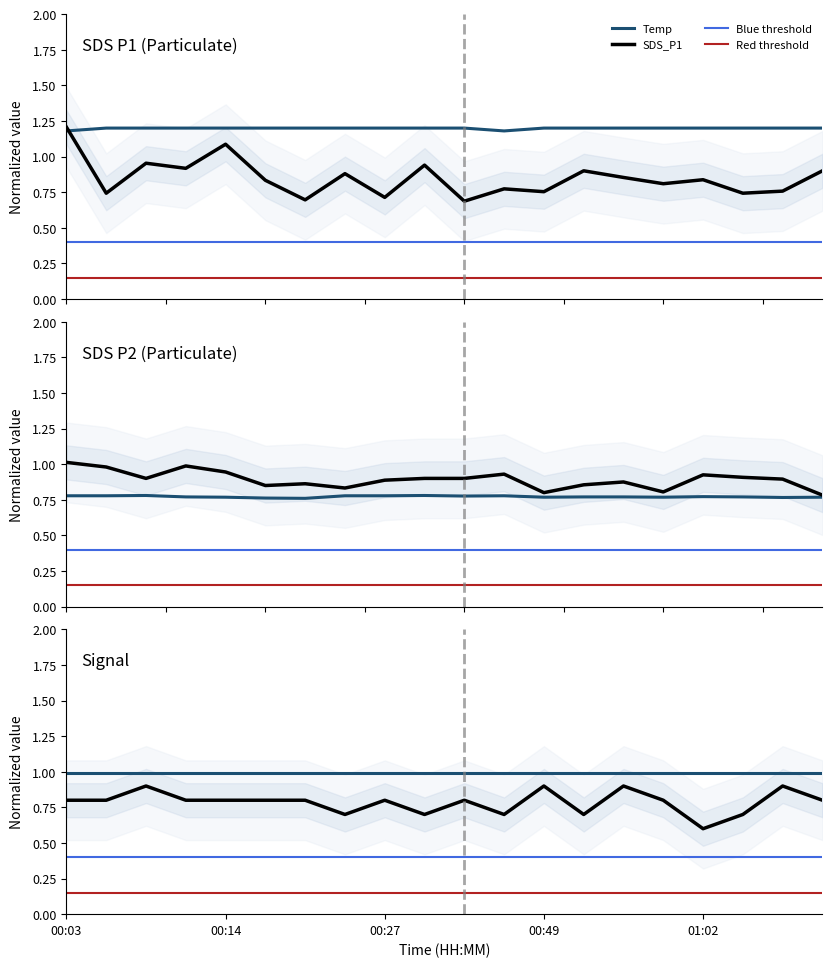

How many categories are shown in the chart?

20